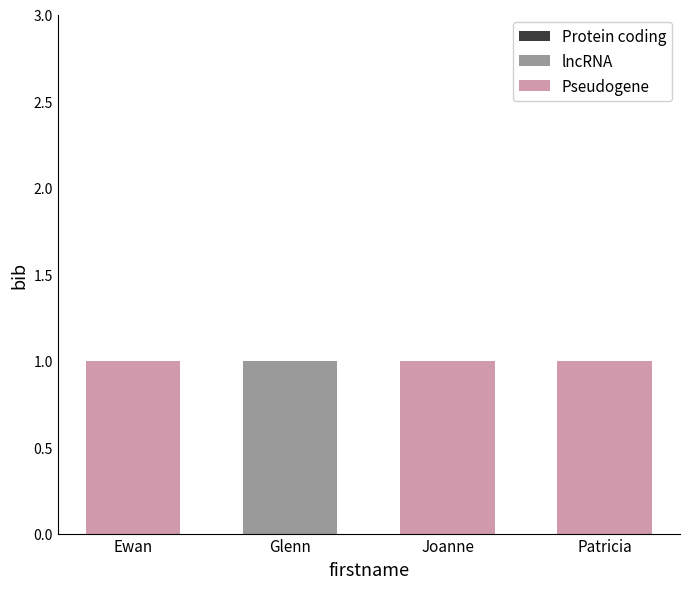

What is the sum of all lncRNA values?

1